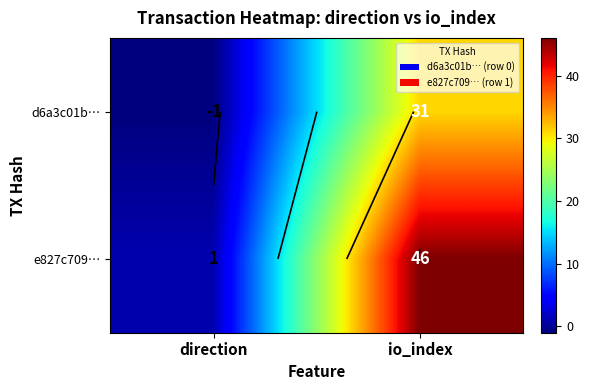

What is the total value across all series at io_index?

77